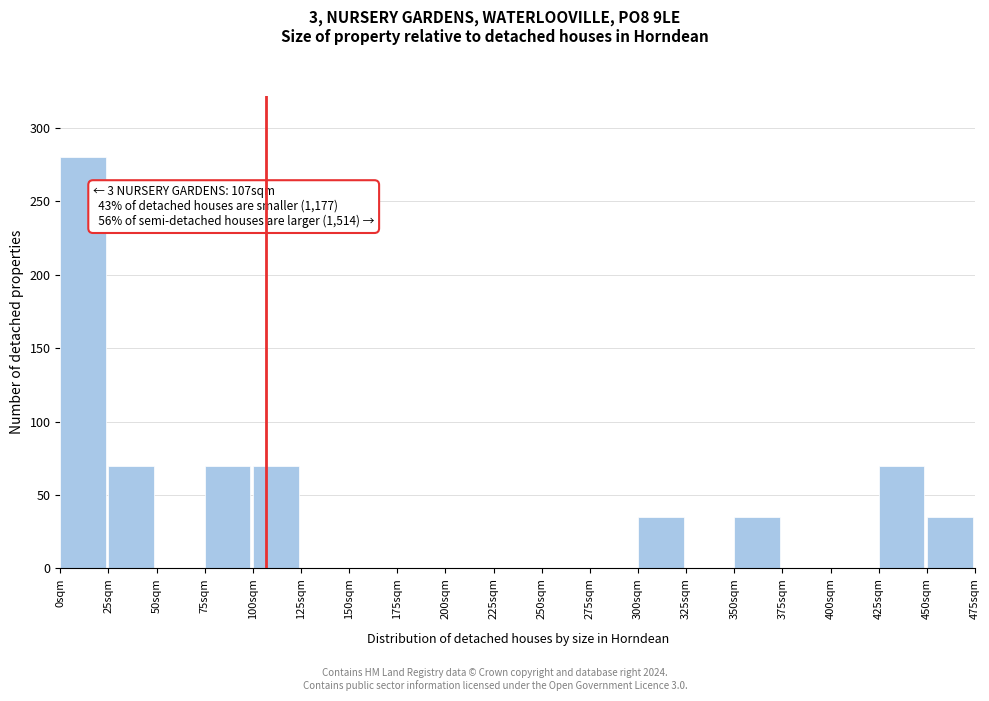

Reading left to right, what are all the values shown in this chart?

0sqm=280	25sqm=70	50sqm=0	75sqm=70	100sqm=70	125sqm=0	150sqm=0	175sqm=0	200sqm=0	225sqm=0	250sqm=0	275sqm=0	300sqm=35	325sqm=0	350sqm=35	375sqm=0	400sqm=0	425sqm=70	450sqm=35